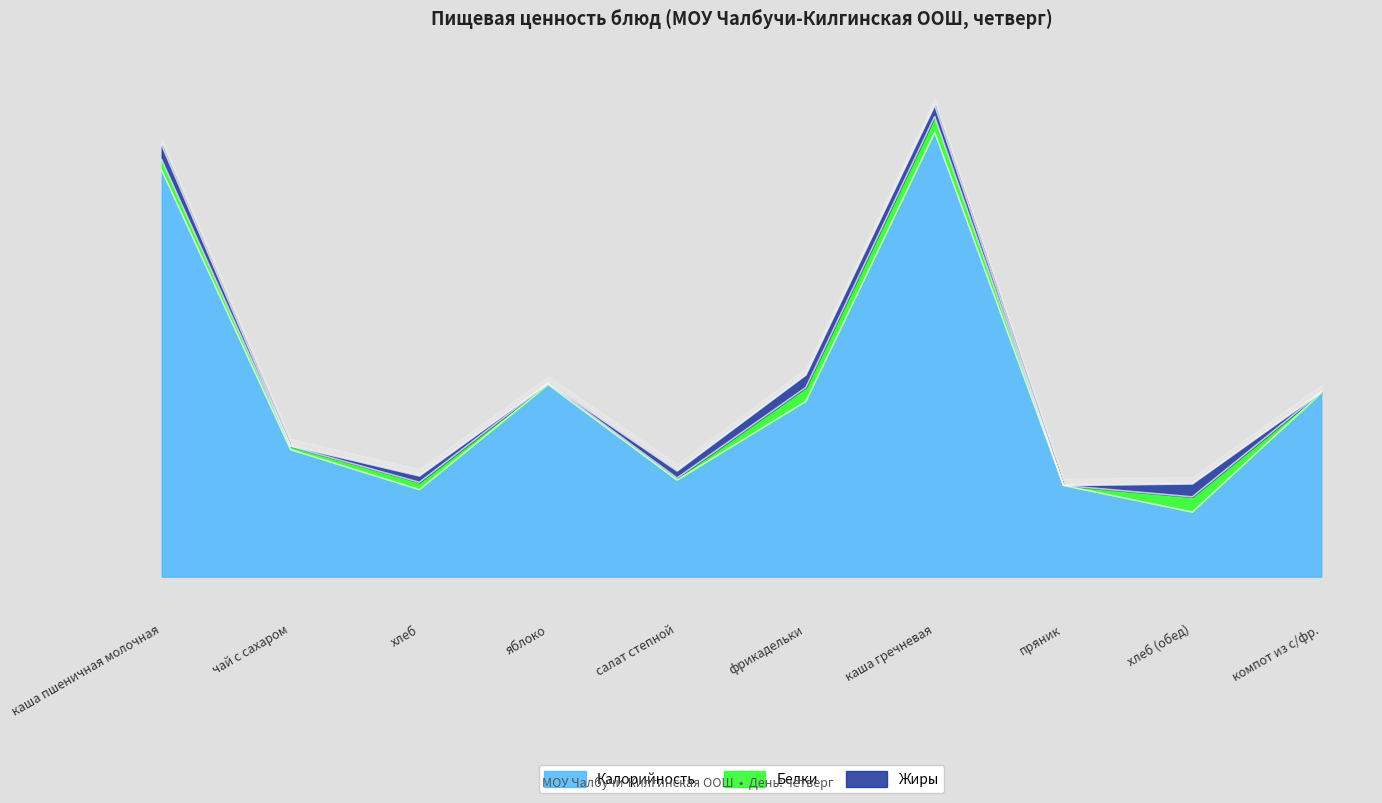

The Жиры series shows 16.2 at хлеб (обед). True or false?

False